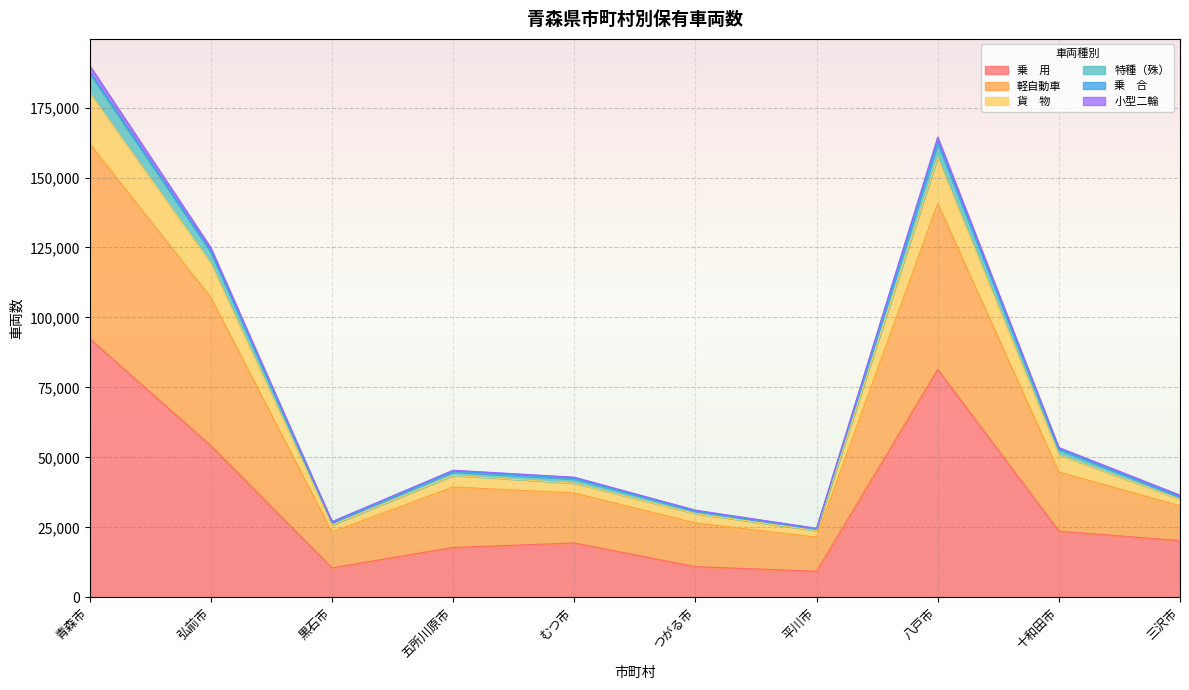

At which category is the sum across all series the highest?

青森市